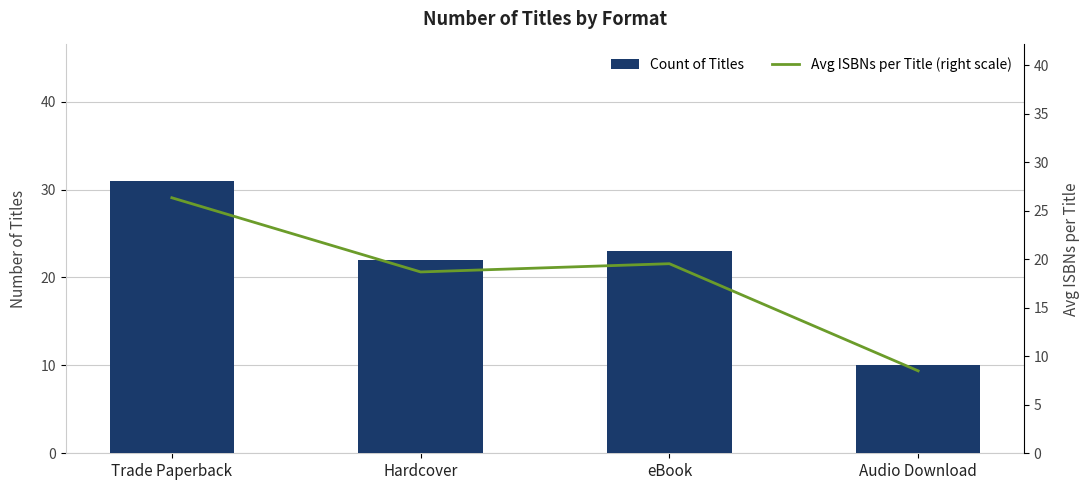

Which series has the largest total across all categories?

Count of Titles